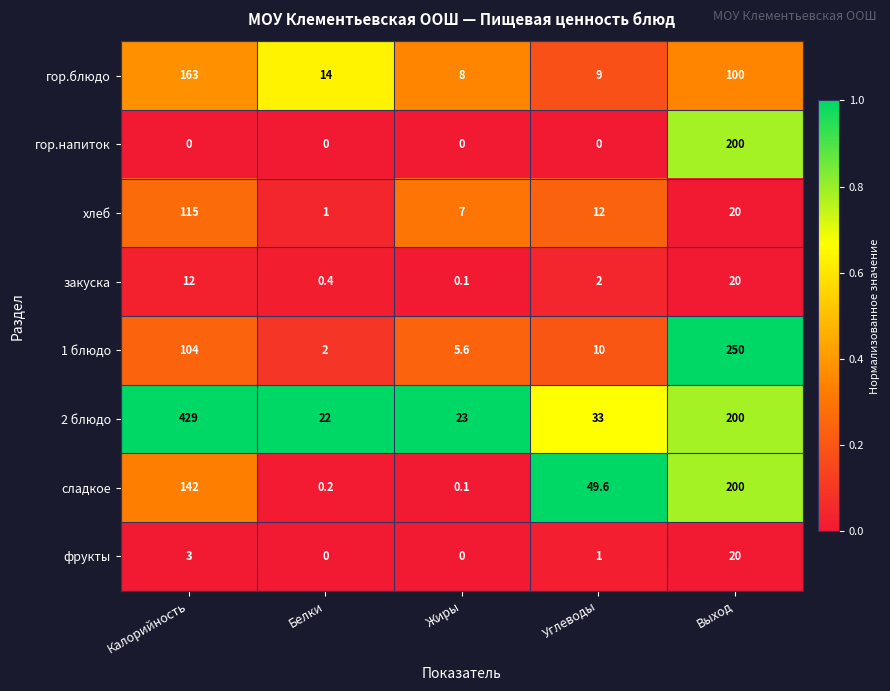

What is the spread (max minus min) of values at Углеводы?

49.6